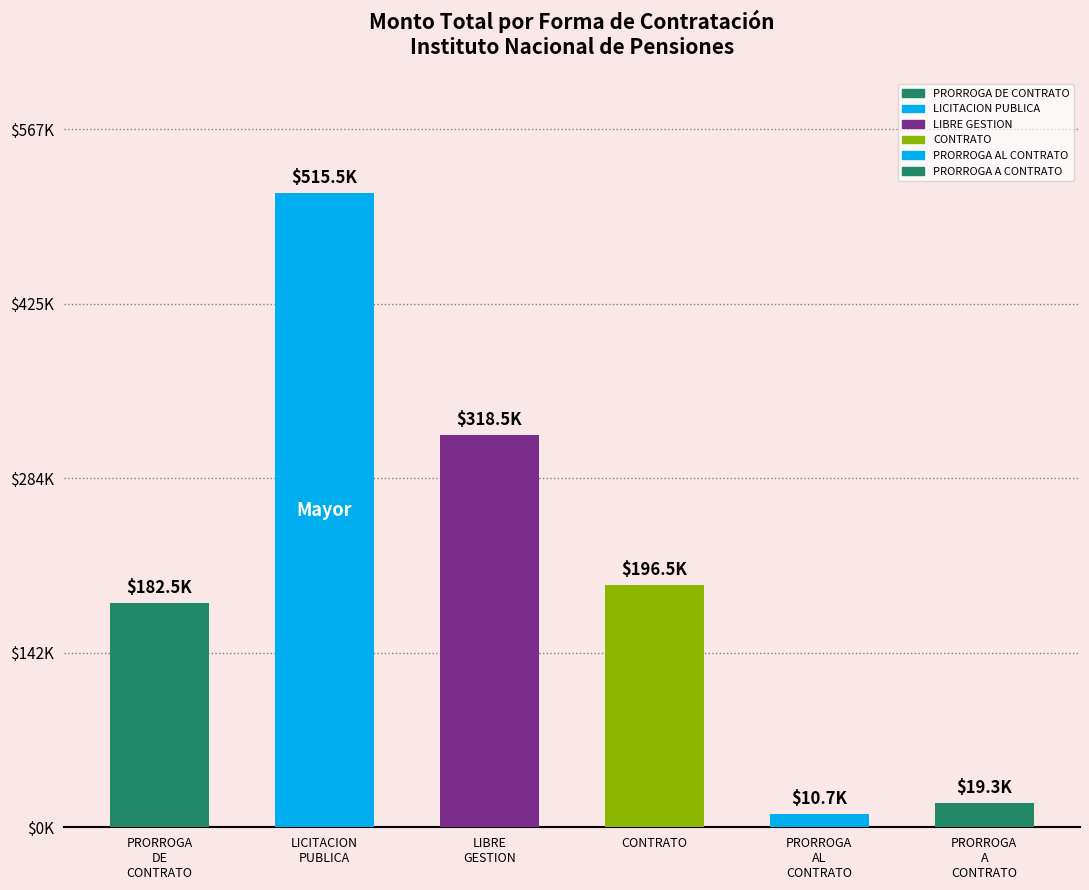

Does the chart contain stacked bars?

No